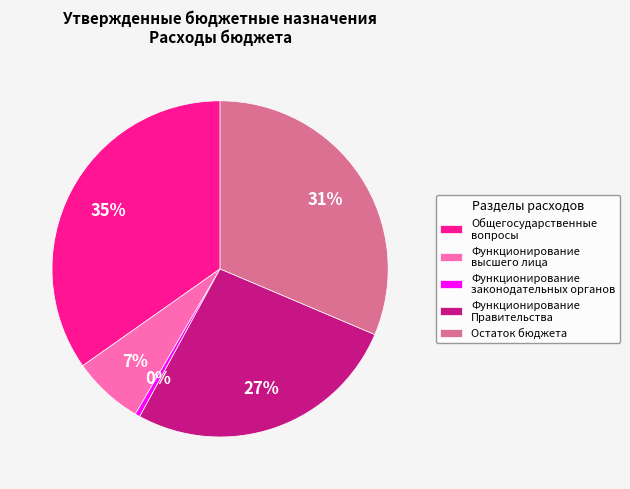

Between Общегосударственные вопросы and Функционирование высшего лица, which is larger?

Общегосударственные вопросы